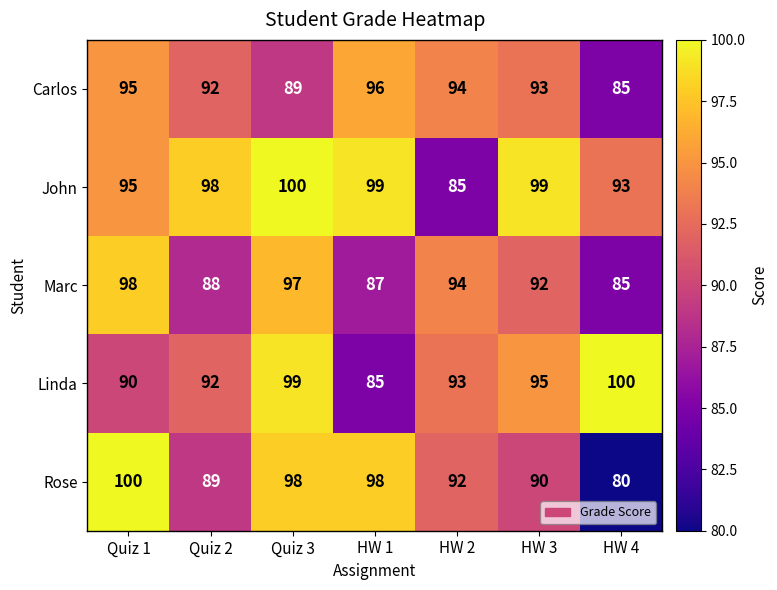

What is the lowest value of the John series?

85